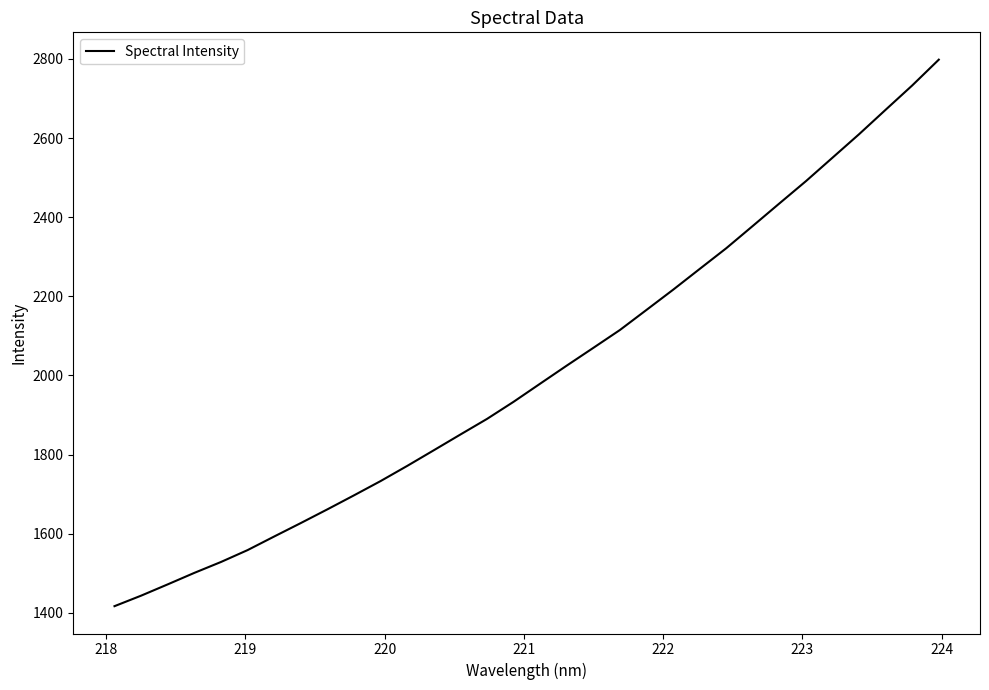

What is the minimum value shown in the chart?

1416.9